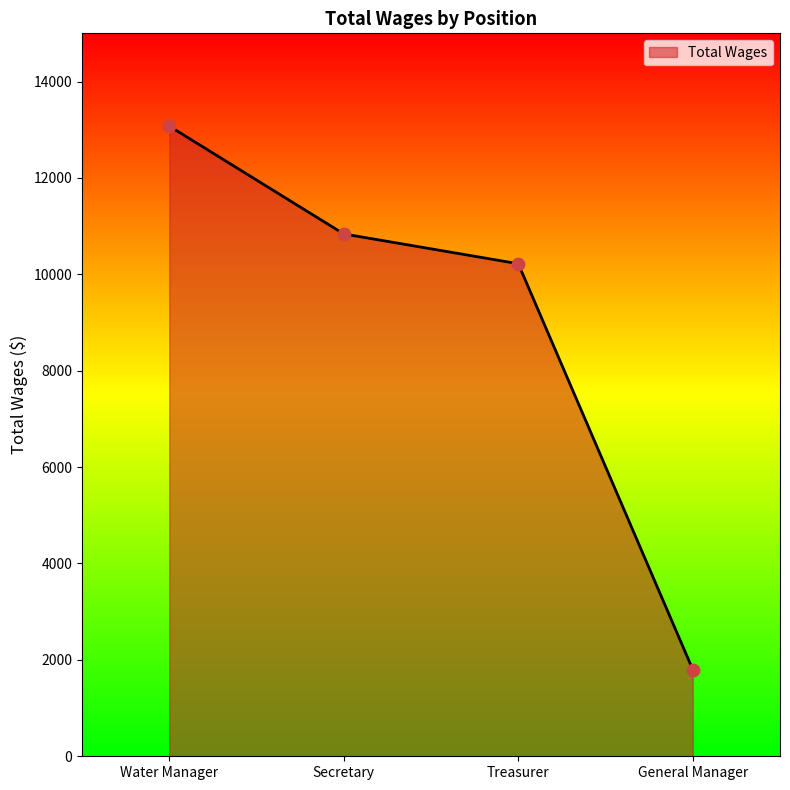

Approximately how many times larger is the value at Secretary compared to Treasurer?

1.1